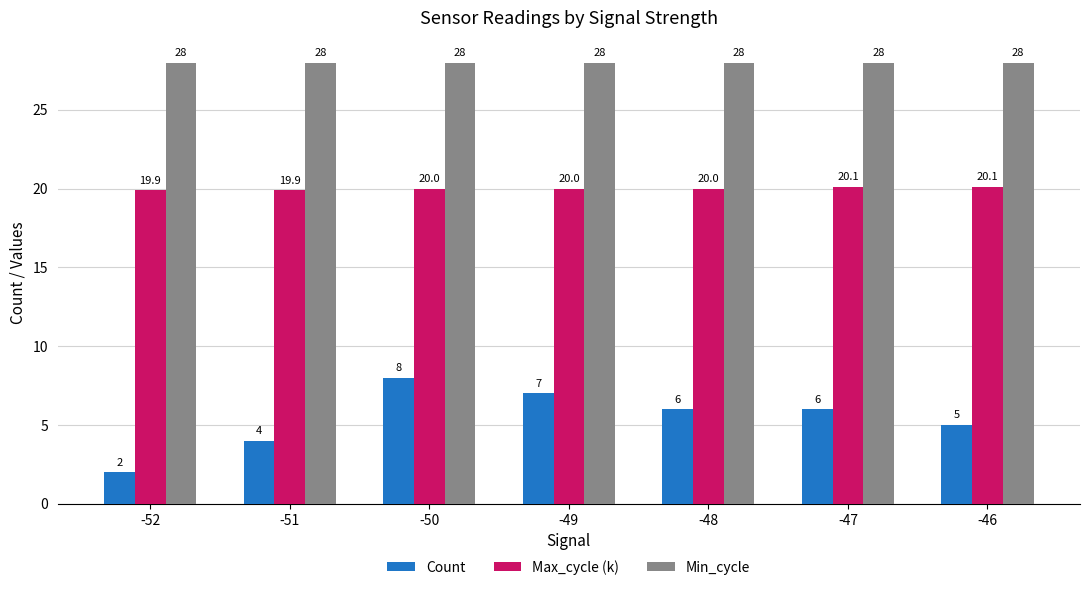

At which label does Count reach its peak?

-50